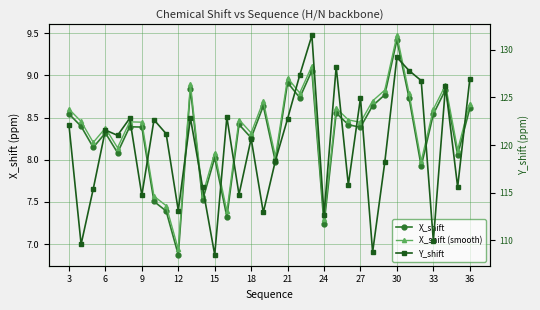

How many lines are shown in the chart?

3